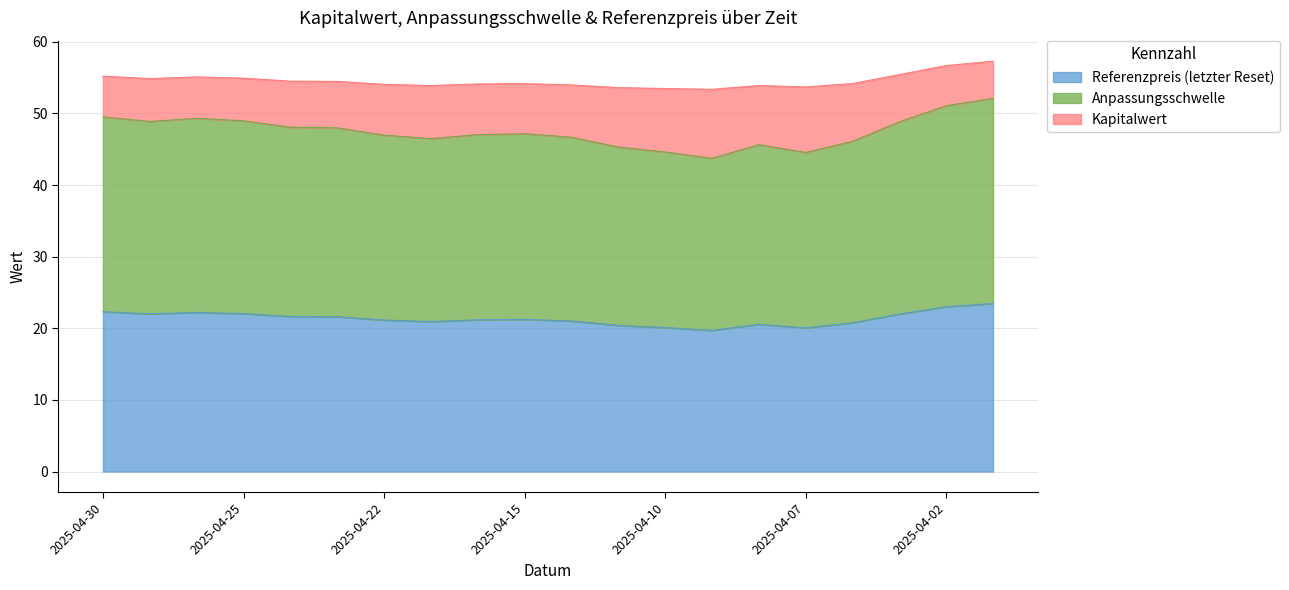

What is the difference between the second highest and minimum values in the Referenzpreis (letzter Reset) series?

3.3